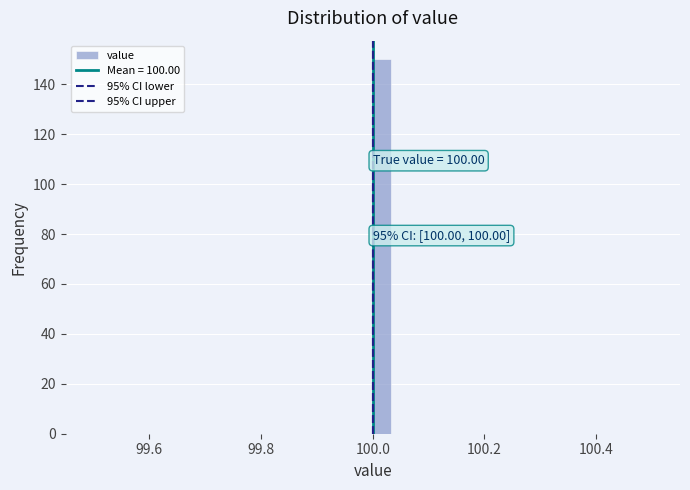

Read against the x-axis, roughly where is the centre of the tallest bar?

100.02